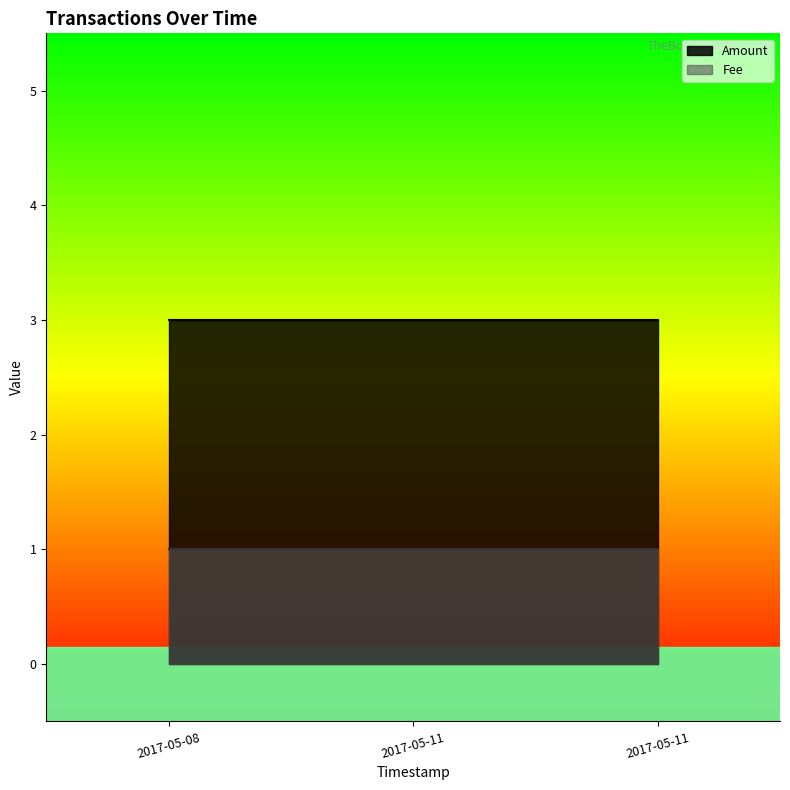

At how many categories does at least one series exceed 1?

3